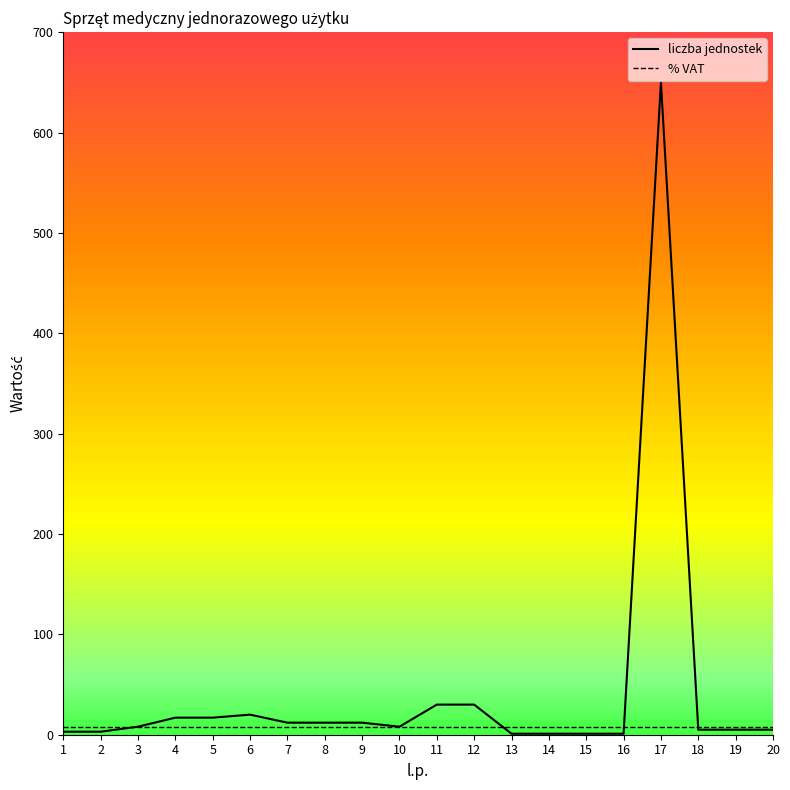

Which series has the widest spread of values?

liczba jednostek